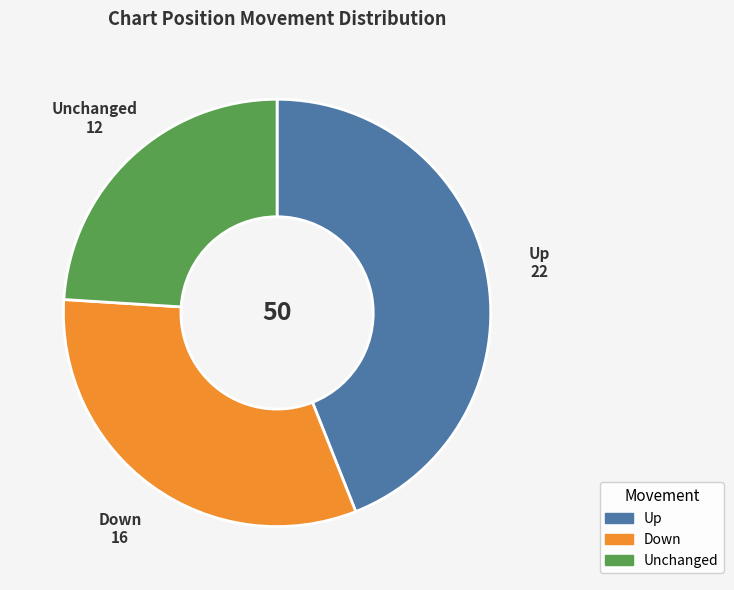

Rank the categories by value from highest to lowest.

Up, Down, Unchanged